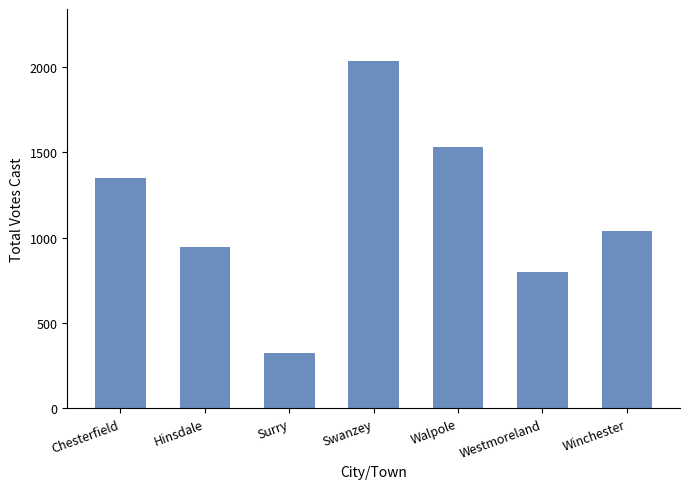

Between Westmoreland and Chesterfield, which is larger?

Chesterfield